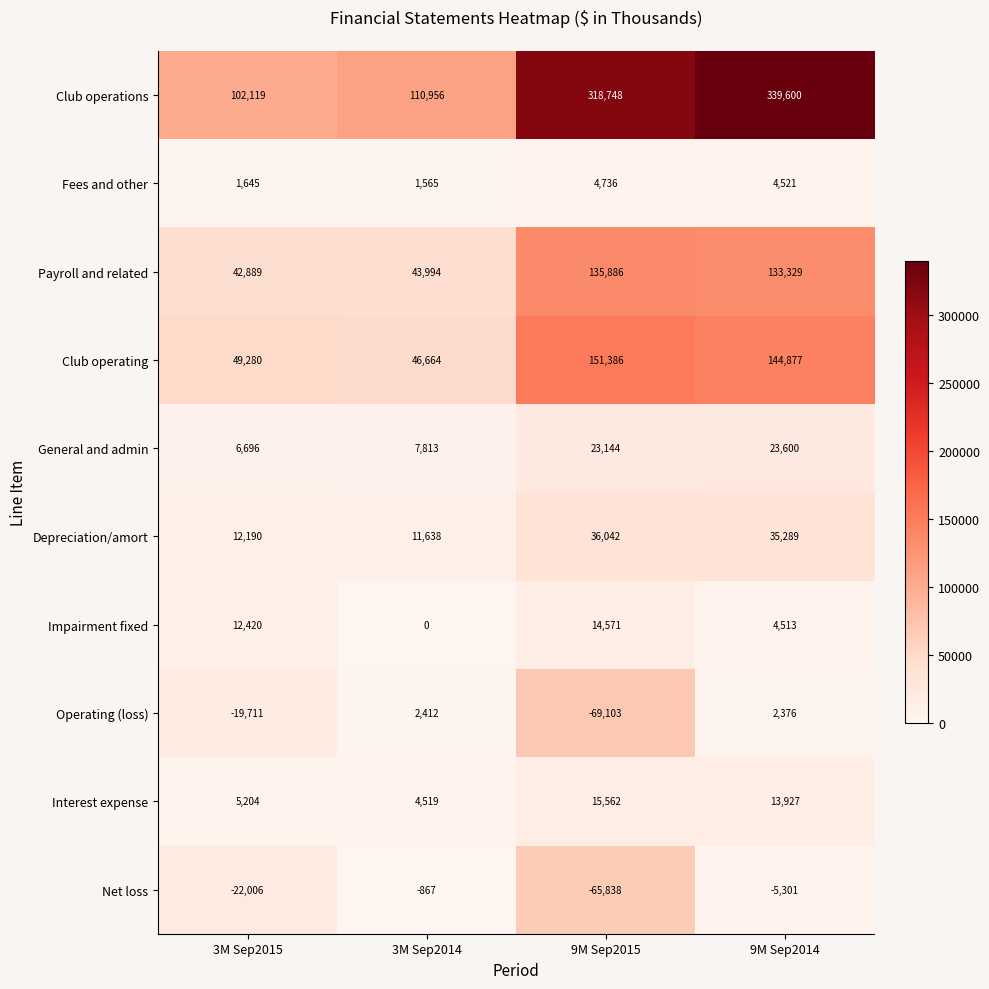

What is the total value across all series at 9M Sep2015?

565134